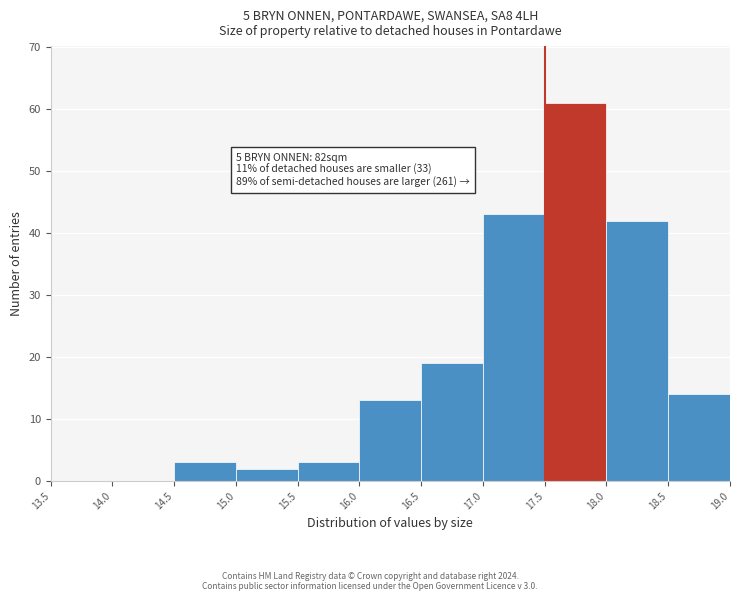

Which range on the x-axis has the tallest bar?

17.5 to 18.0